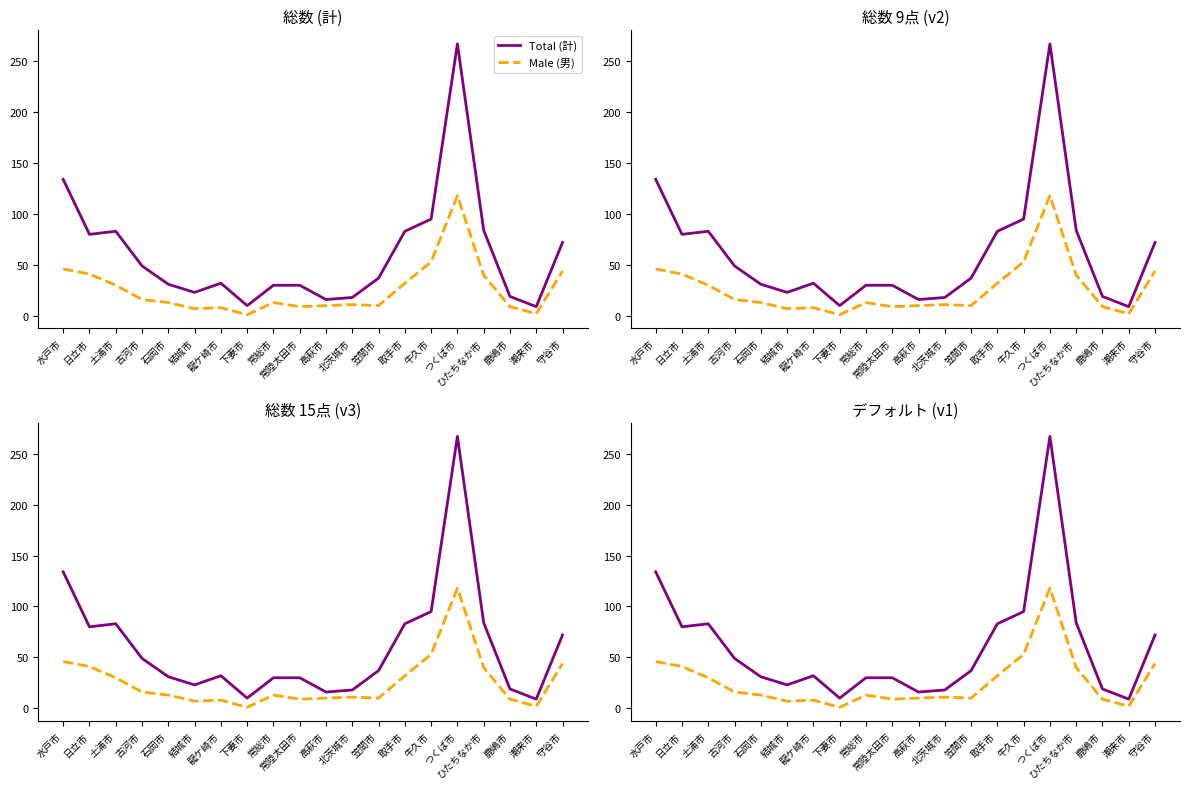

Is it true that Male (男) equals 13 at 常総市?

True